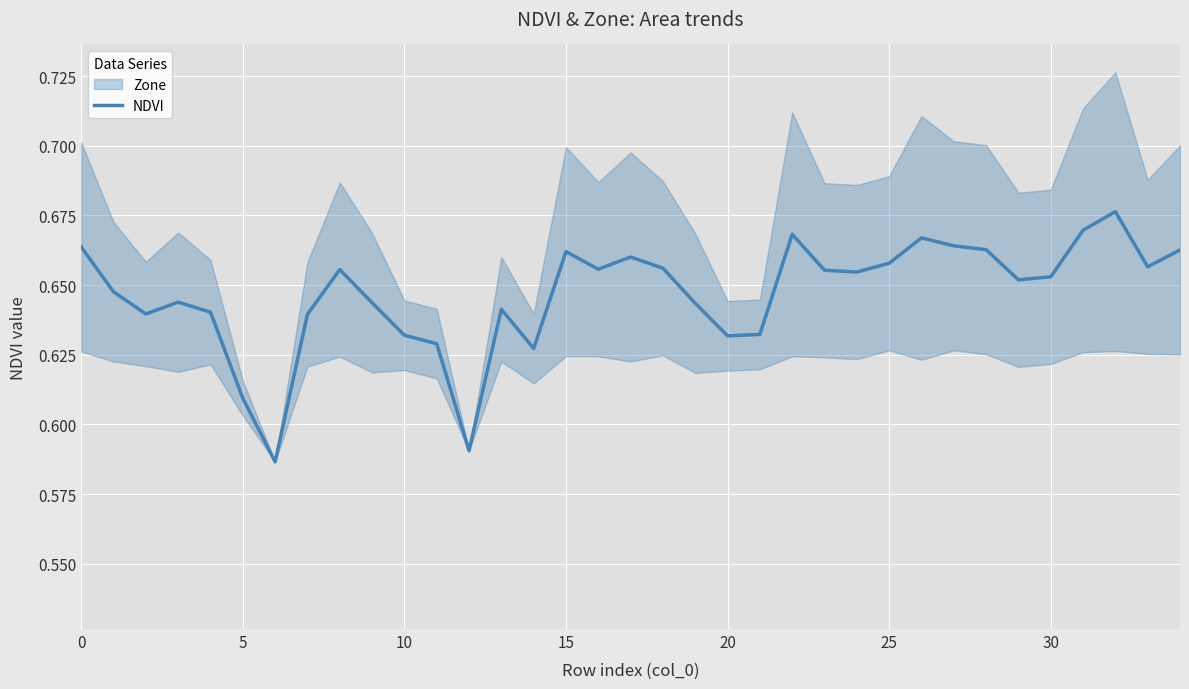

The value of NDVI at 10 is 0.2. True or false?

False